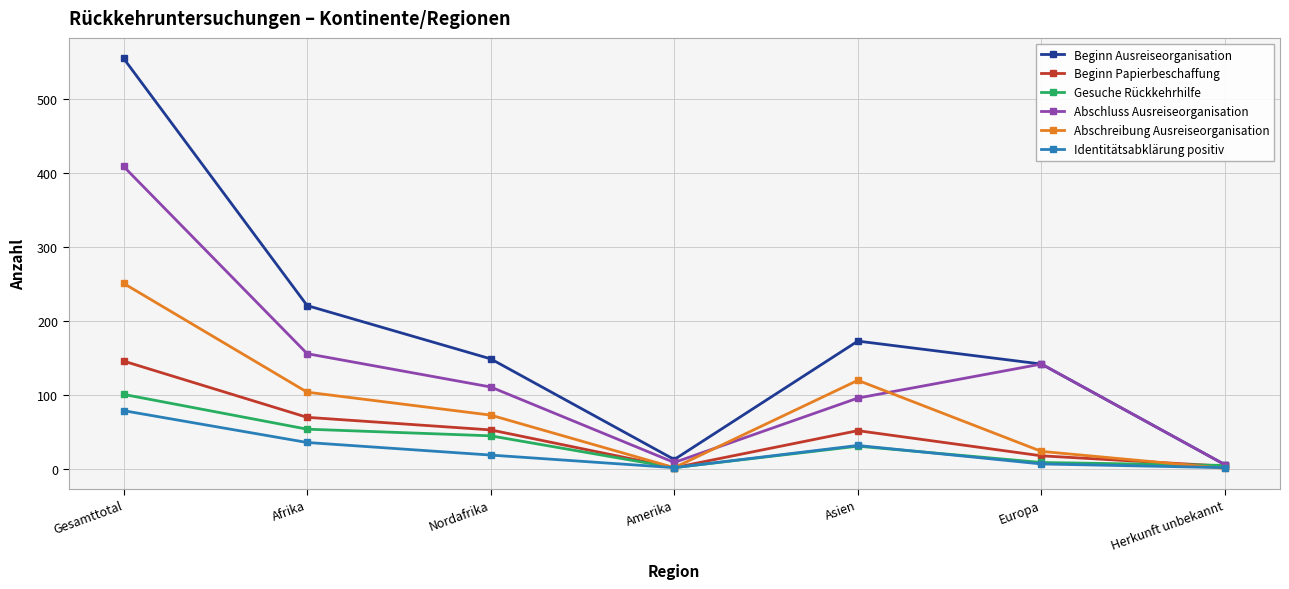

How many lines are shown in the chart?

6